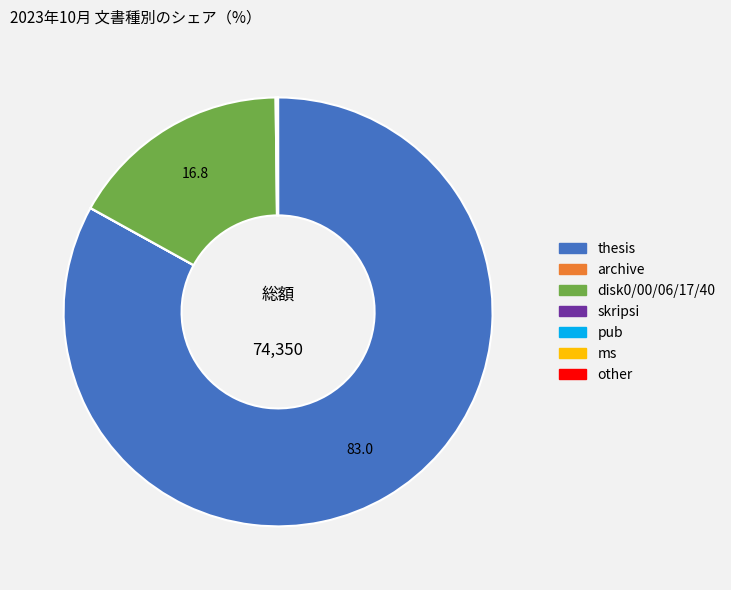

Does thesis represent more than half of the total?

Yes